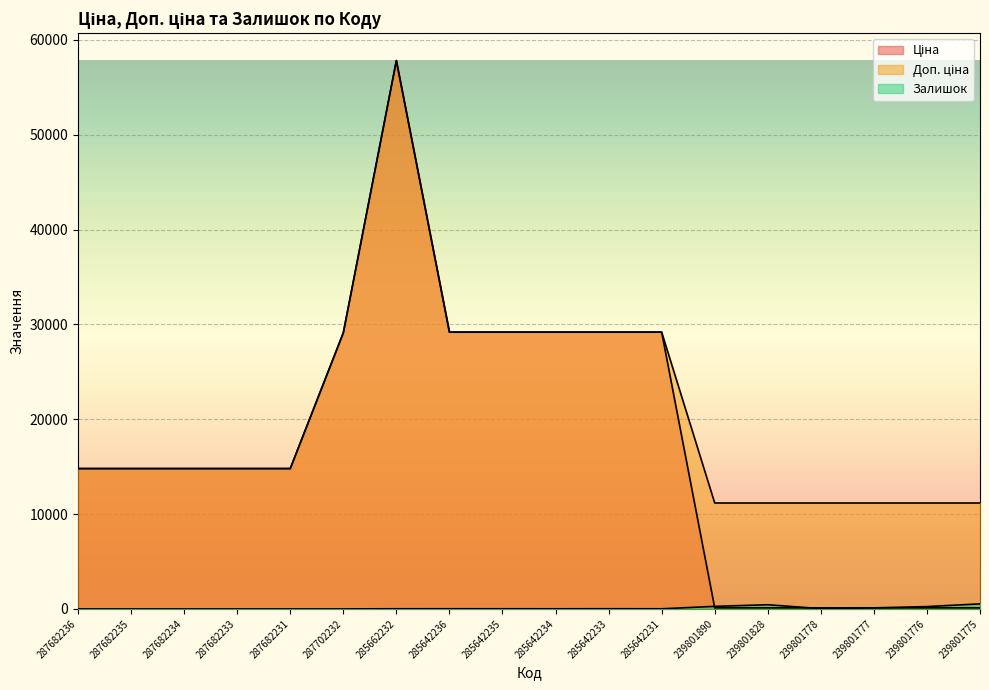

True or false: Доп. ціна has more than 2 points higher than both neighbors.

False